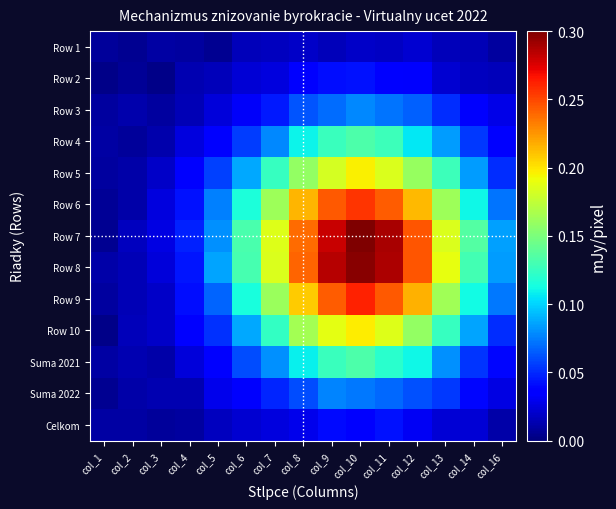

How many distinct data groups are displayed?

13